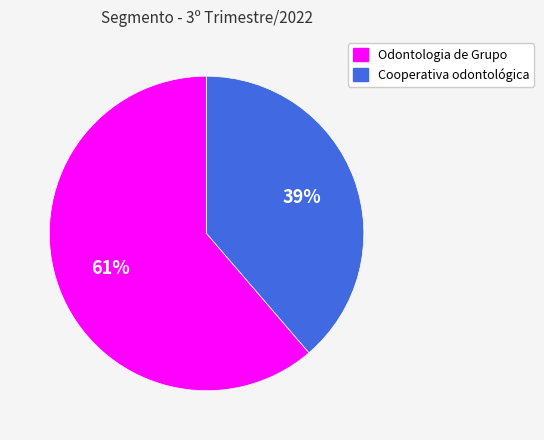

Approximately how many times larger is the value at Odontologia de Grupo compared to Cooperativa odontológica?

1.6